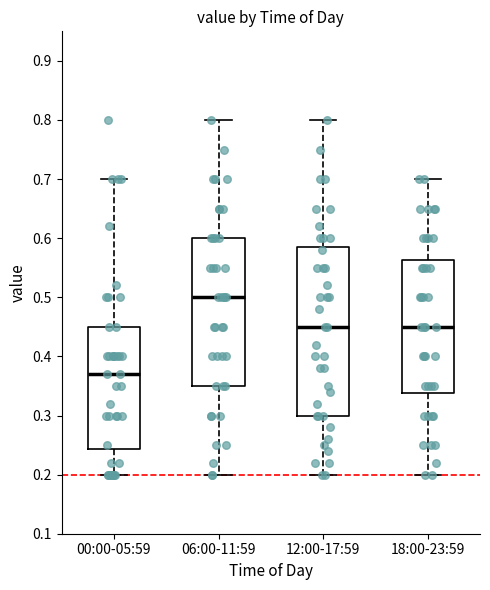

Where does the upper whisker of the box for 06:00-11:59 end on the y-axis? The values are not printed on the chart, so give them approximately, as read against the axis.

0.80